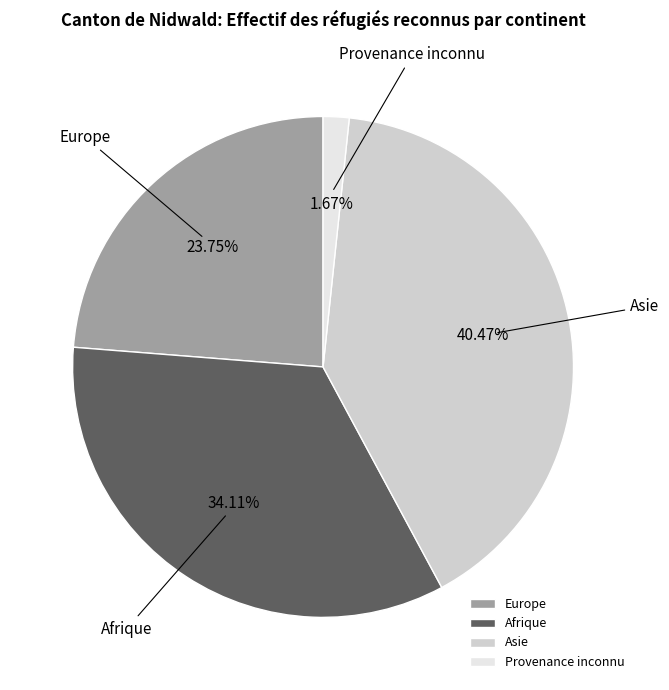

Which slice is the smallest?

Provenance inconnu